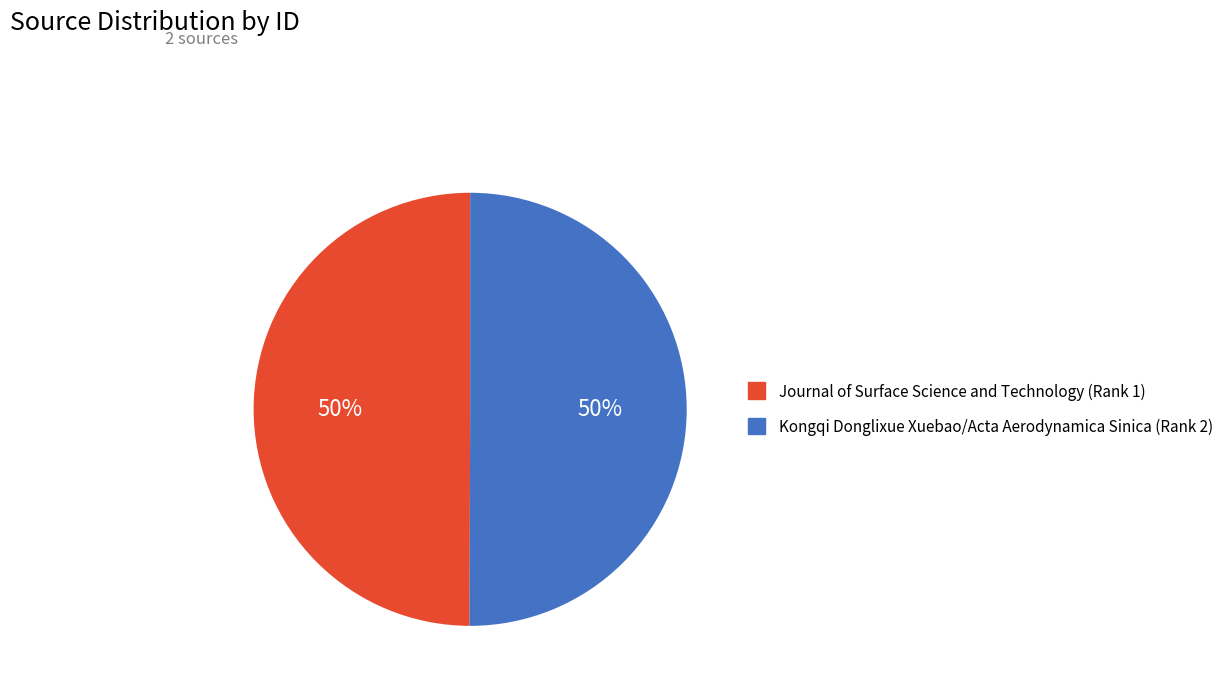

Combined, do Kongqi Donglixue Xuebao/Acta Aerodynamica Sinica (Rank 2) and Journal of Surface Science and Technology (Rank 1) account for over 50%?

Yes